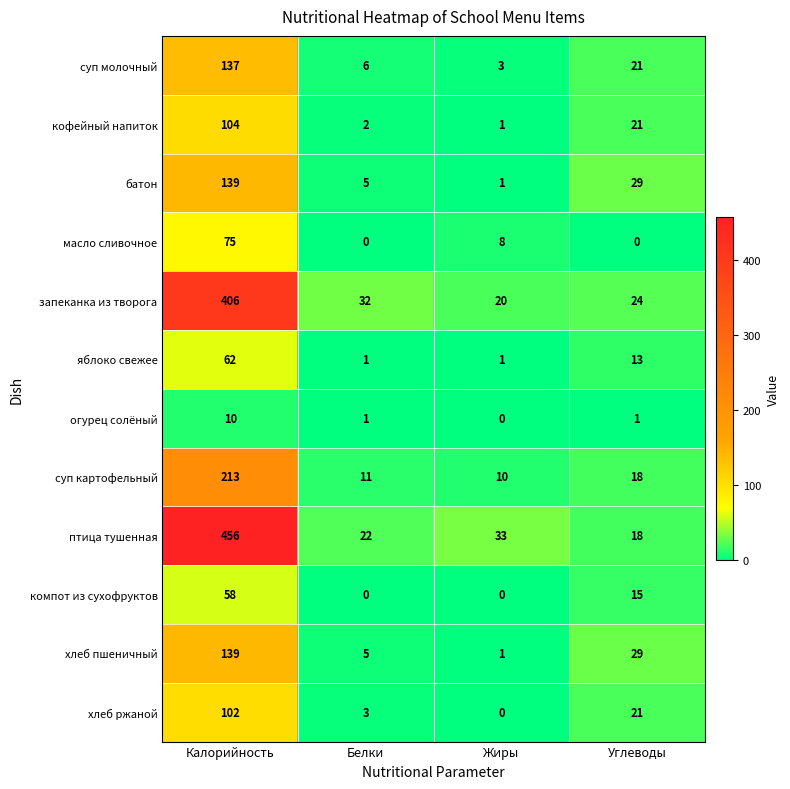

What is the average value of the птица тушенная series?

132